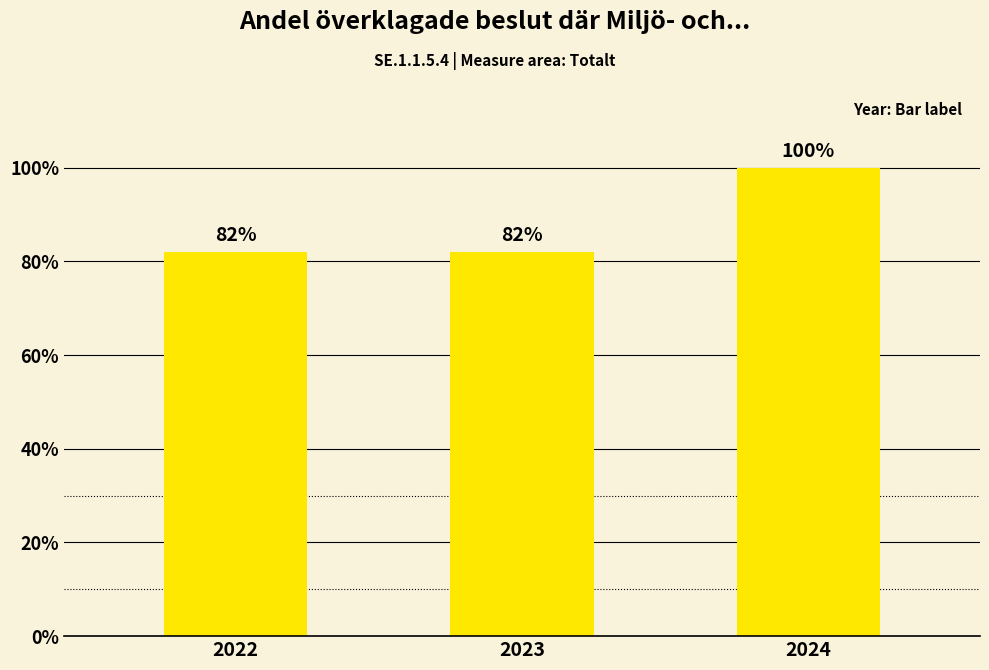

What is the greatest value displayed?

100